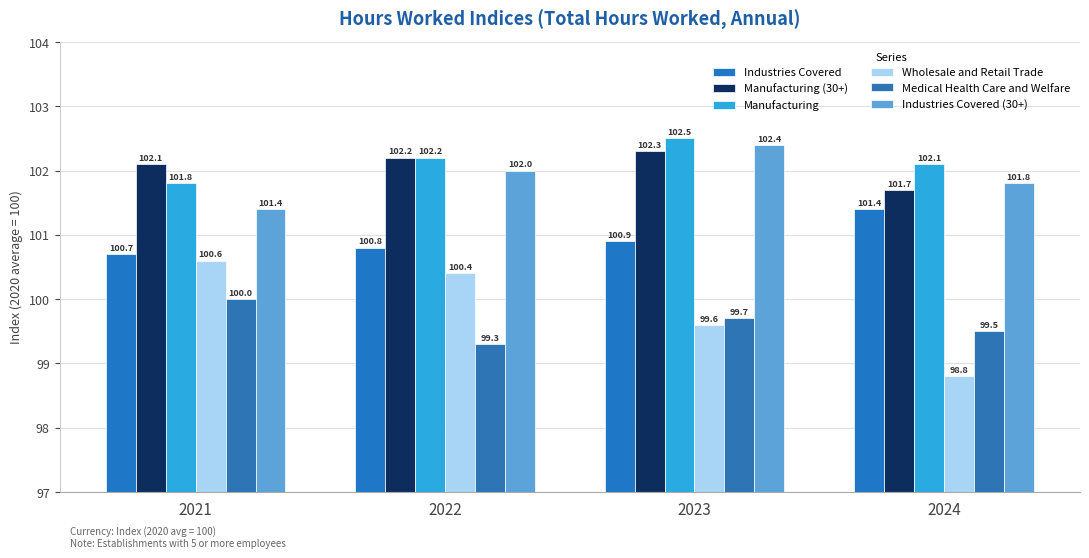

At how many categories does at least one series exceed 101?

4